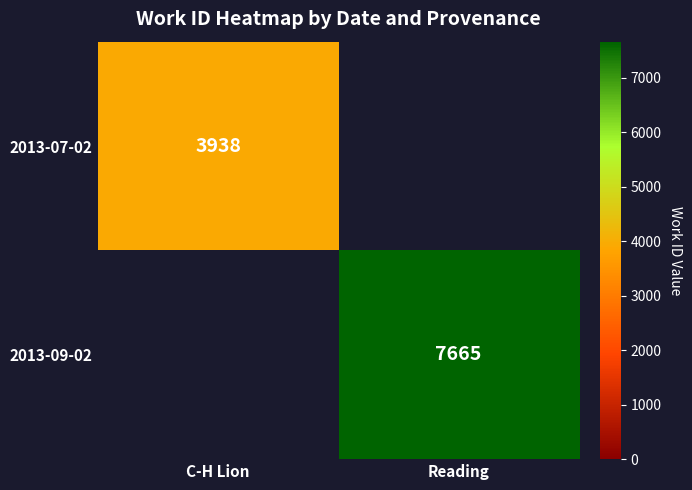

The value of 2013-07-02 at C-H Lion is 6172. True or false?

False